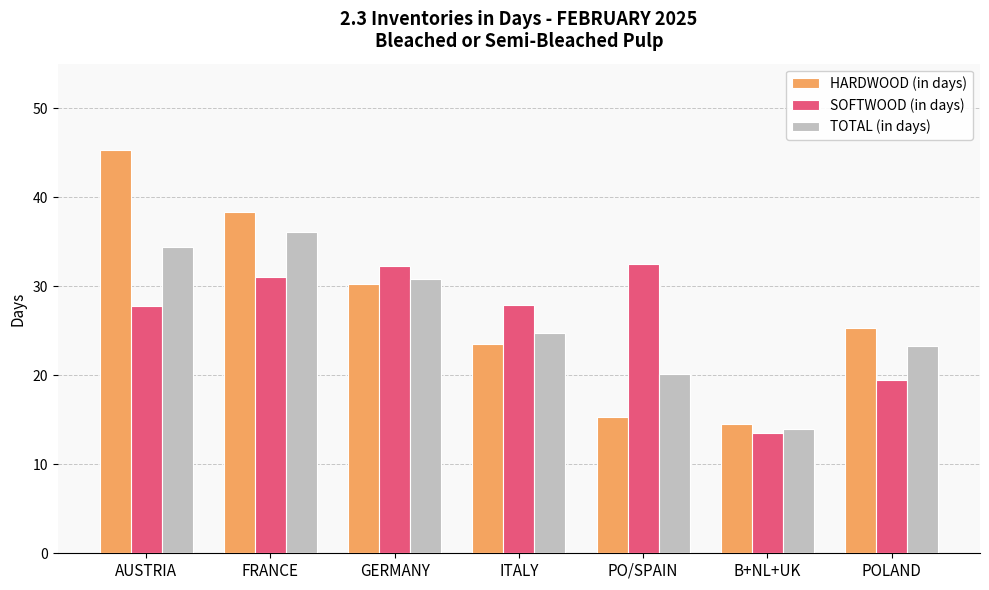

What is the label of the 1st bar from the right?

POLAND